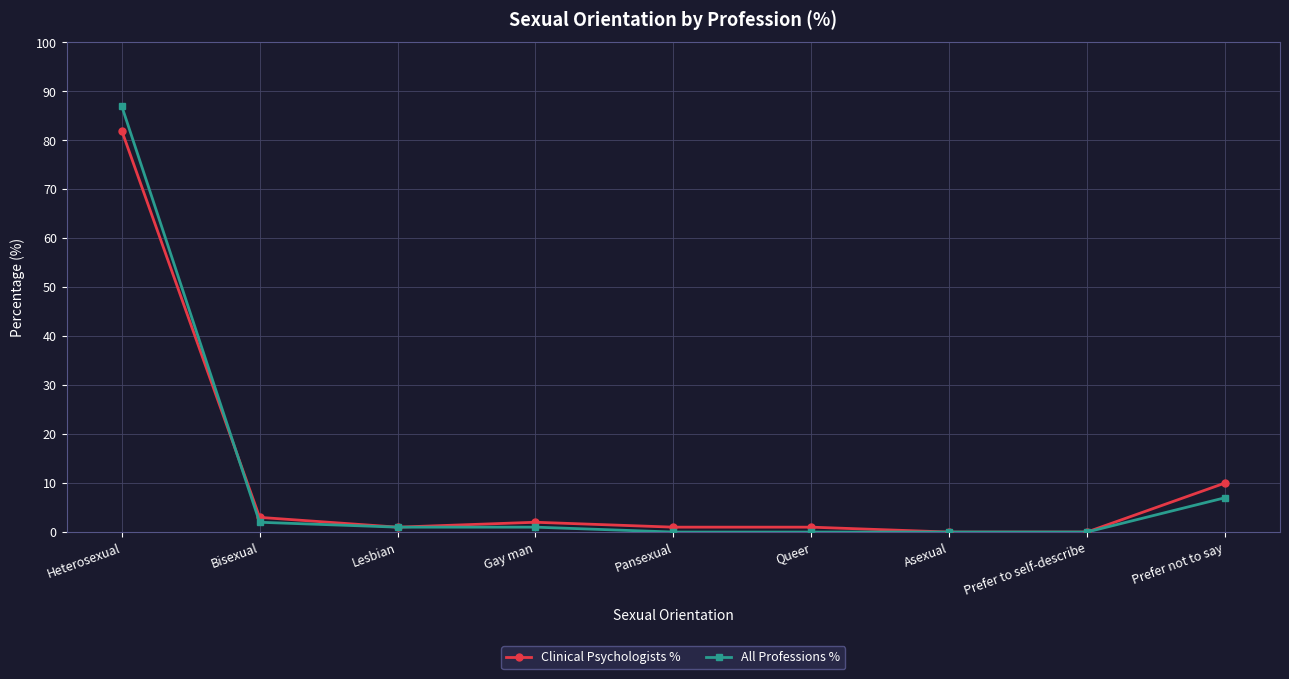

Which series has the largest range (max minus min)?

All Professions %